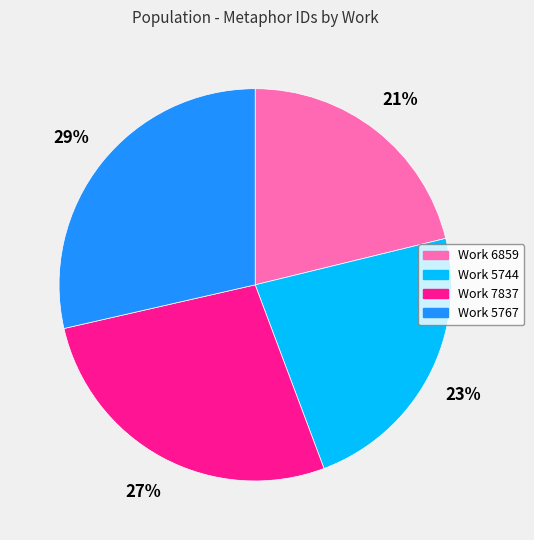

To the nearest percent, what is the average slice percentage?

25%